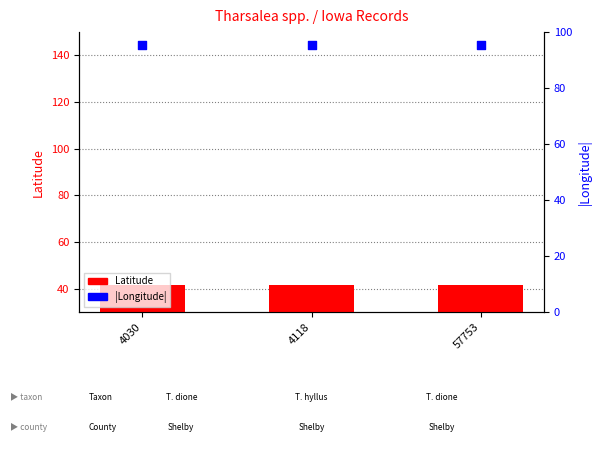

What are all the series names shown in the legend?

Latitude, |Longitude|